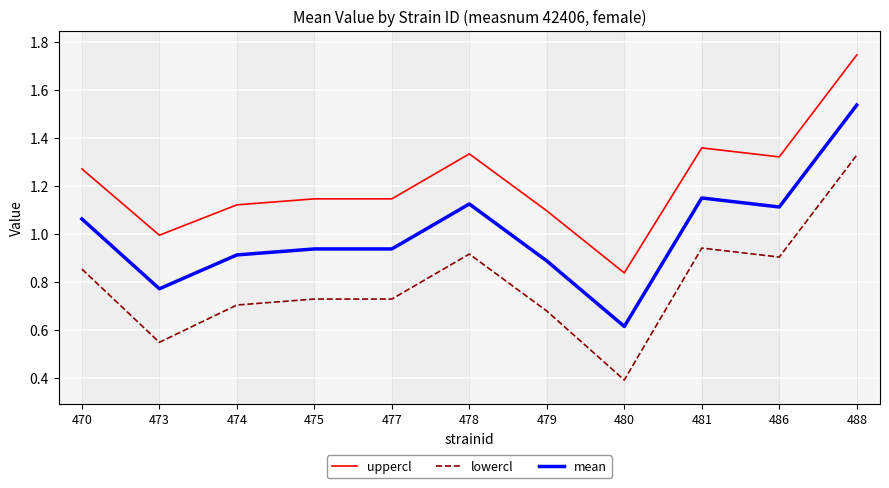

The uppercl series shows 0.3 at 486. True or false?

False